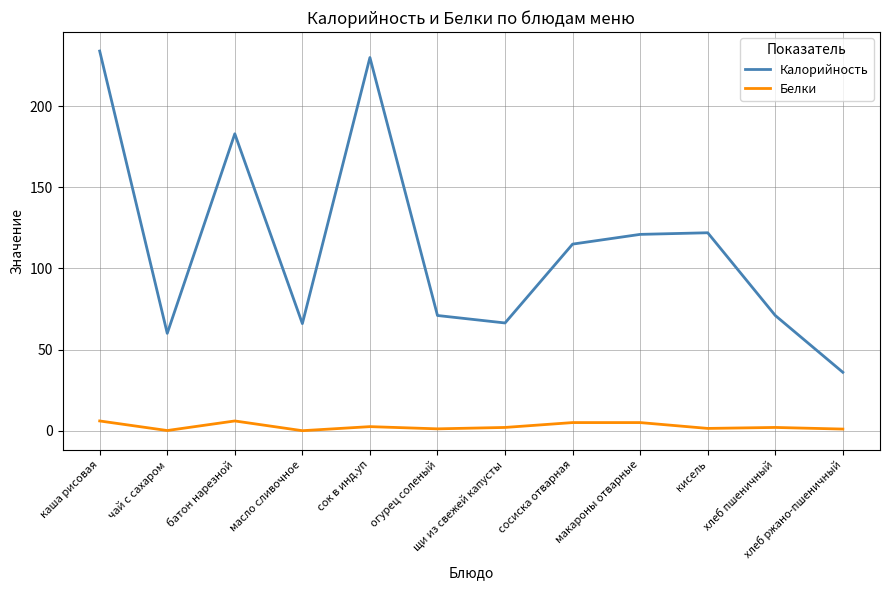

Rank the series by their maximum value, from lowest to highest.

Белки, Калорийность